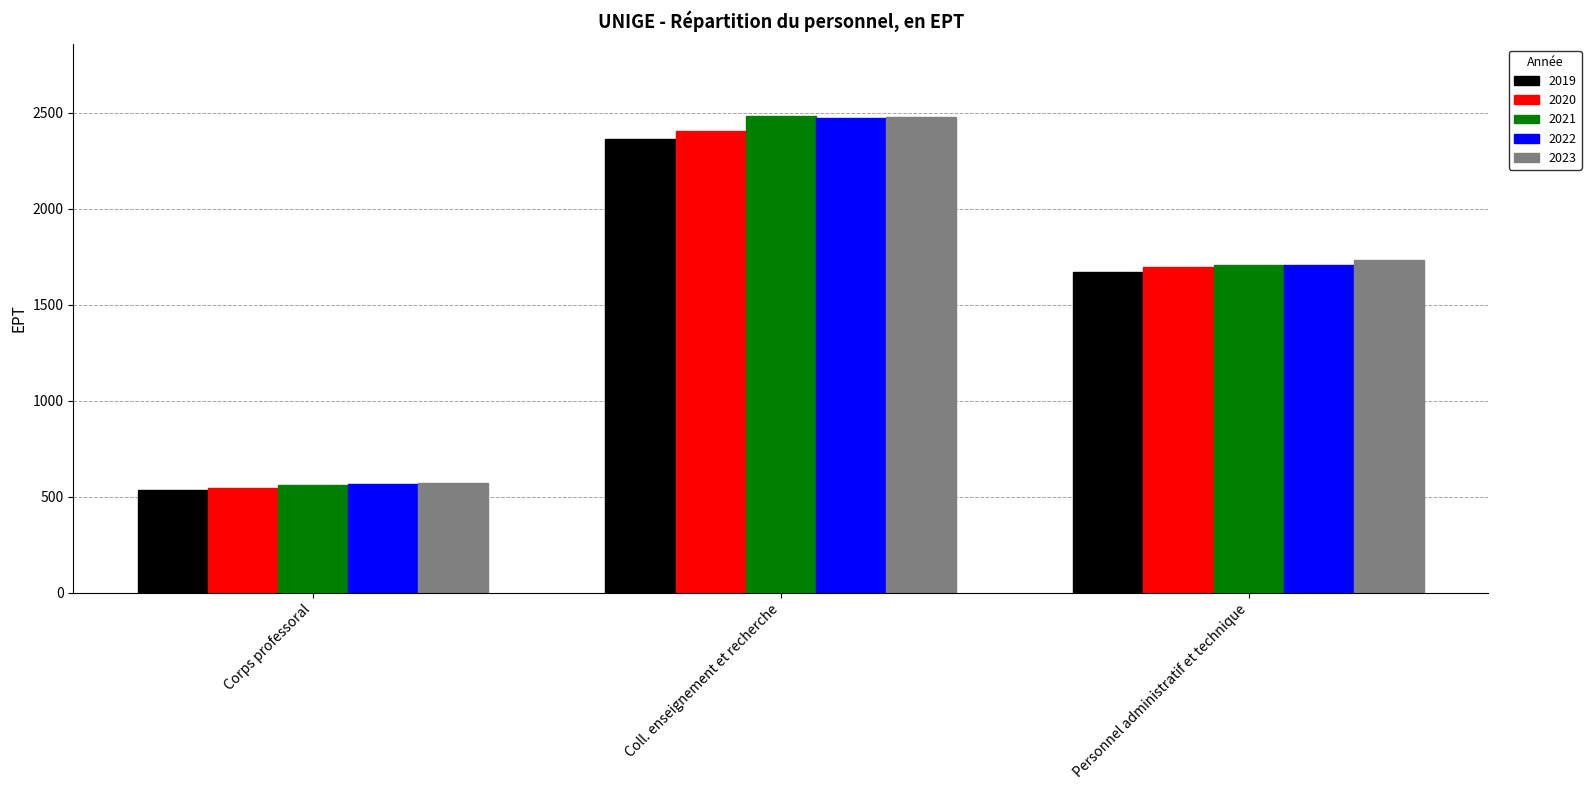

What is the lowest value of the 2022 series?

564.1